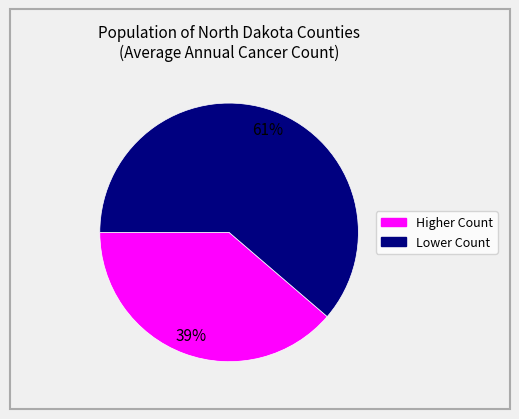

To the nearest percent, what is the average slice percentage?

50%